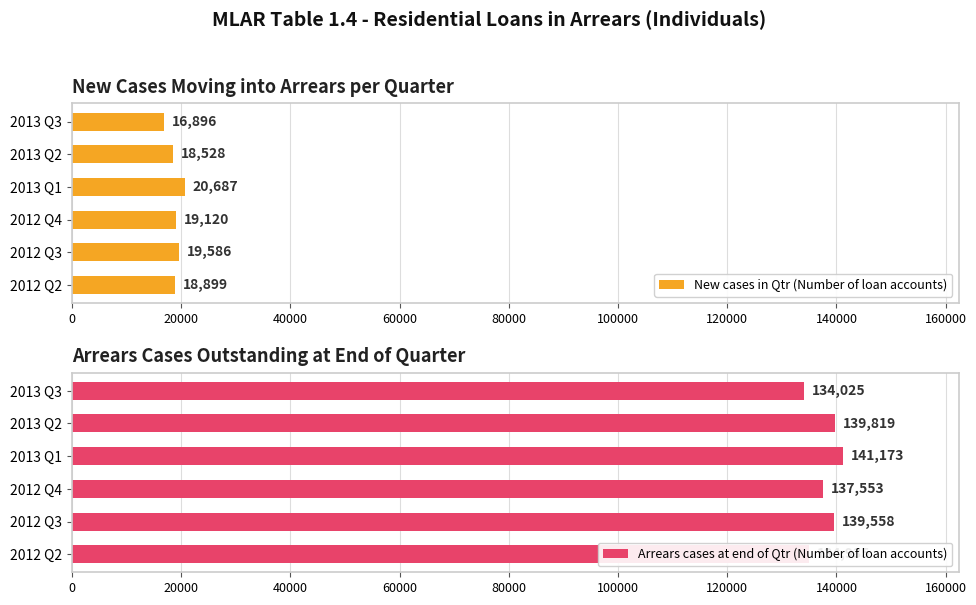

The value of New cases in Qtr (Number of loan accounts) at 2013 Q2 is 30794. True or false?

False